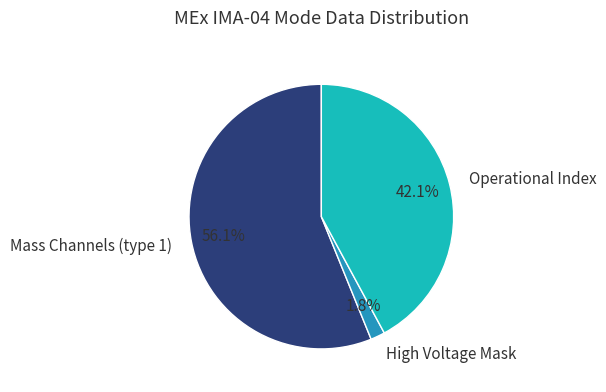

Between Operational Index and Mass Channels (type 1), which is larger?

Mass Channels (type 1)